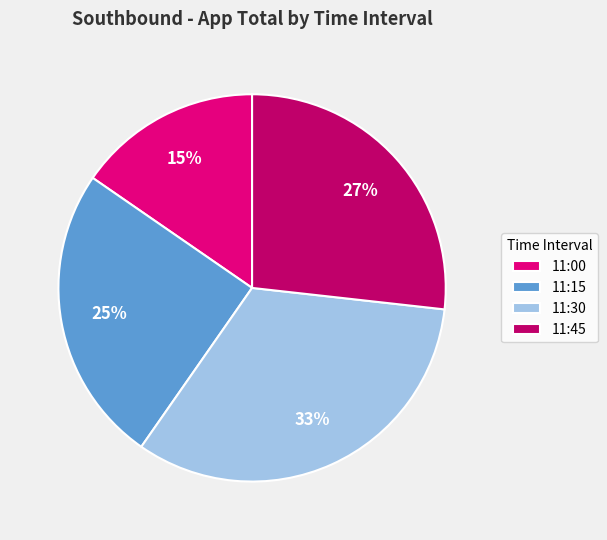

What is the smallest slice in the pie chart?

11:00